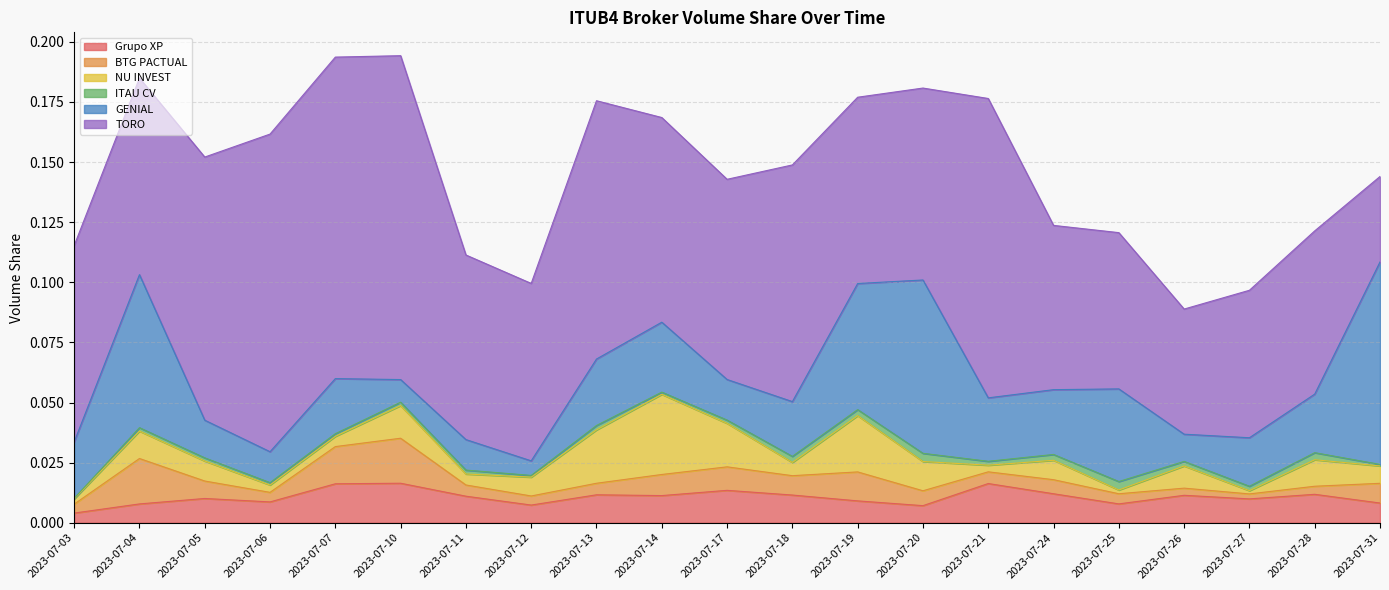

Reading left to right, transcribe all the data shown in this chart.

Grupo XP: 0.0	0.0	0.0	0.0	0.0	0.0	0.0	0.0	0.0	0.0	0.0	0.0	0.0	0.0	0.0	0.0	0.0	0.0	0.0	0.0	0.0
BTG PACTUAL: 0.0	0.0	0.0	0.0	0.0	0.0	0.0	0.0	0.0	0.0	0.0	0.0	0.0	0.0	0.0	0.0	0.0	0.0	0.0	0.0	0.0
NU INVEST: 0.0	0.0	0.0	0.0	0.0	0.0	0.0	0.0	0.0	0.0	0.0	0.0	0.0	0.0	0.0	0.0	0.0	0.0	0.0	0.0	0.0
ITAU CV: 0.0	0.0	0.0	0.0	0.0	0.0	0.0	0.0	0.0	0.0	0.0	0.0	0.0	0.0	0.0	0.0	0.0	0.0	0.0	0.0	0.0
GENIAL: 0.0	0.1	0.0	0.0	0.0	0.0	0.0	0.0	0.0	0.0	0.0	0.0	0.1	0.1	0.0	0.0	0.0	0.0	0.0	0.0	0.1
TORO: 0.1	0.1	0.1	0.1	0.1	0.1	0.1	0.1	0.1	0.1	0.1	0.1	0.1	0.1	0.1	0.1	0.1	0.1	0.1	0.1	0.0